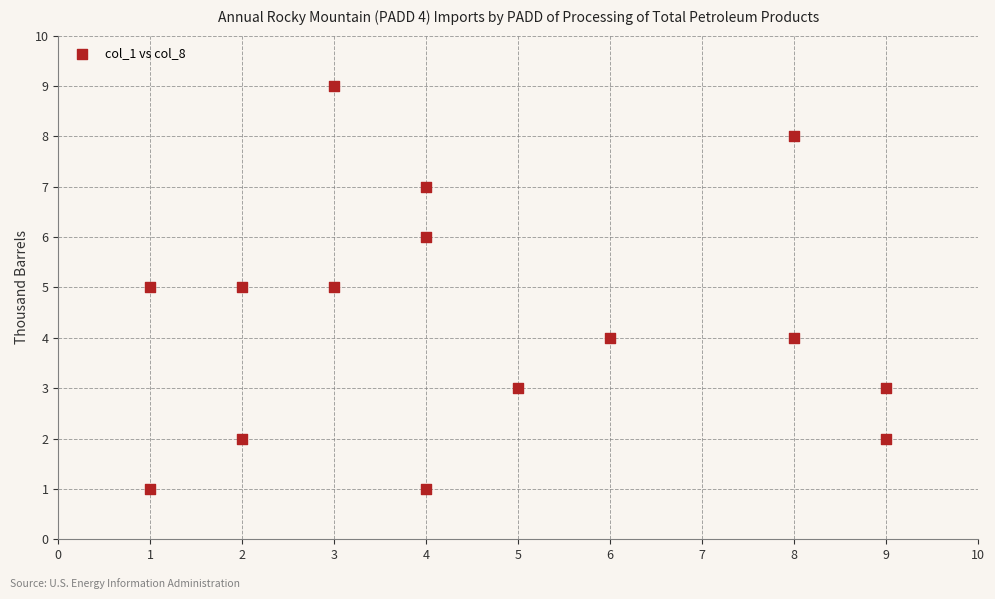

What is the range of X values (max minus min)?

8